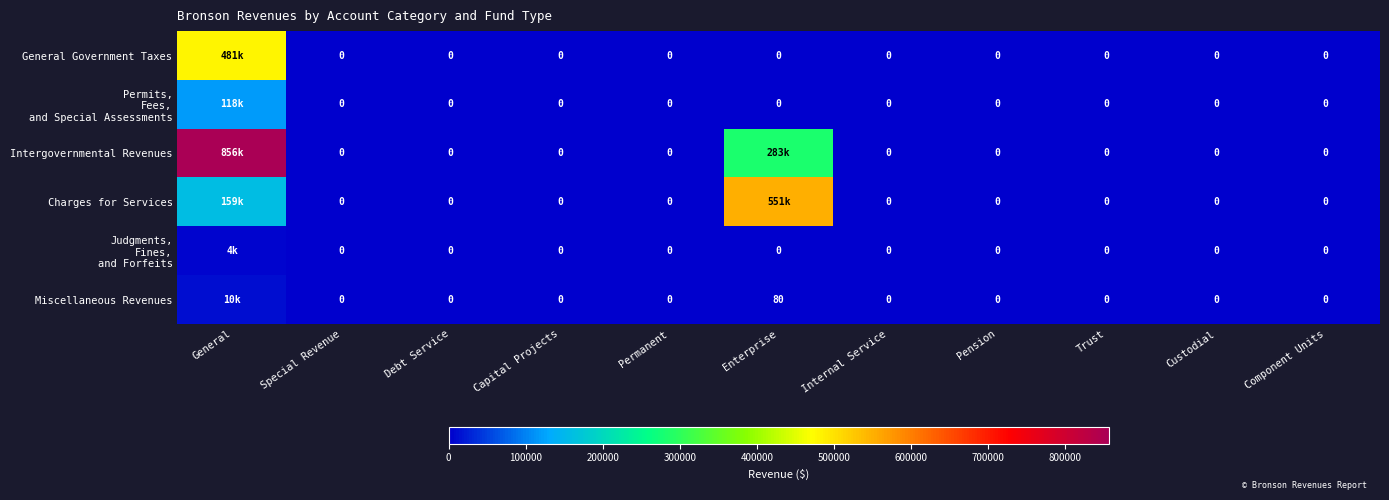

List the labels in order of Permits, Fees, and Special Assessments value, smallest first.

Special Revenue, Debt Service, Capital Projects, Permanent, Enterprise, Internal Service, Pension, Trust, Custodial, Component Units, General